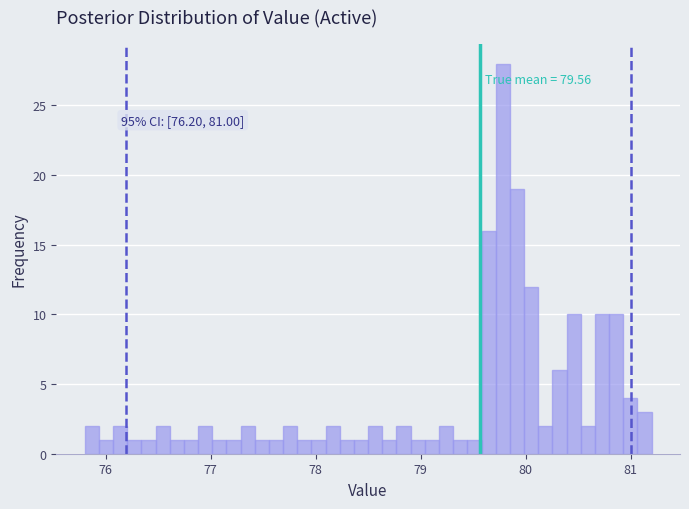

Around what value on the x-axis is the tallest bar? Give the approximate position of its centre, as read against the axis.

79.8